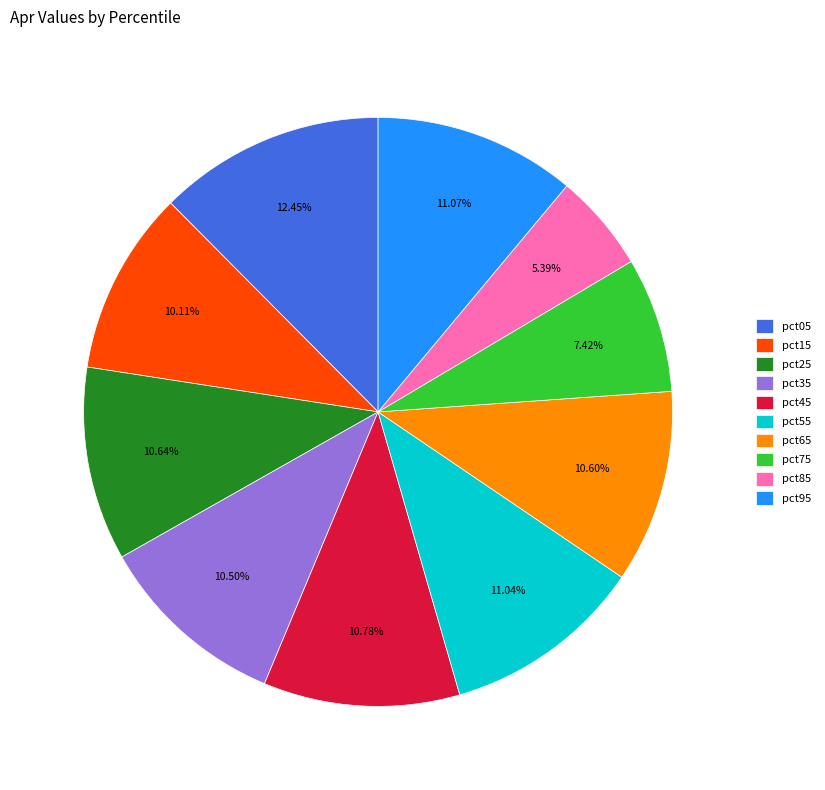

True or false: pct15 accounts for 10% of the total.

True